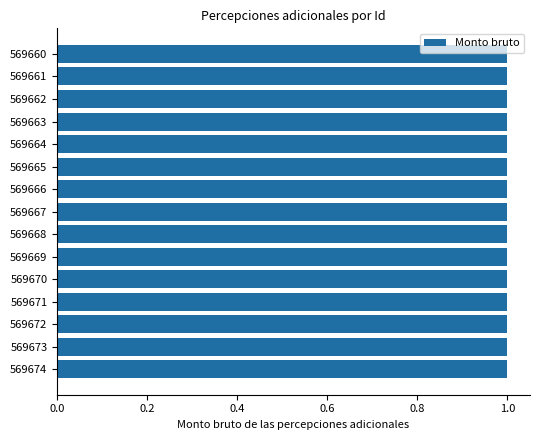

Reading bottom to top, extract all data points from this chart.

569674=1.0	569673=1.0	569672=1.0	569671=1.0	569670=1.0	569669=1.0	569668=1.0	569667=1.0	569666=1.0	569665=1.0	569664=1.0	569663=1.0	569662=1.0	569661=1.0	569660=1.0